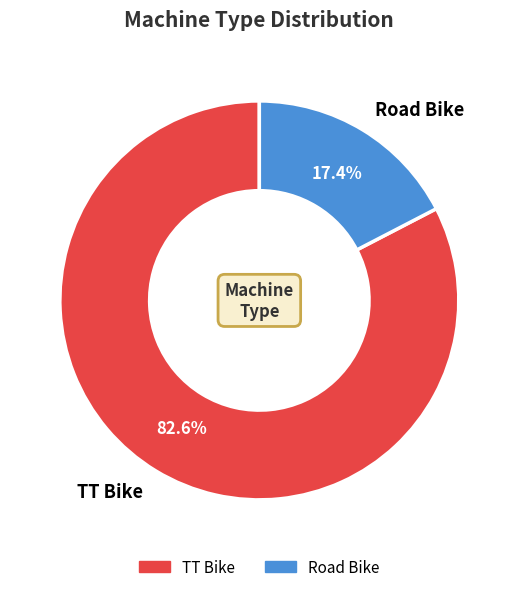

To the nearest percent, what is the combined percentage of TT Bike and Road Bike?

100%